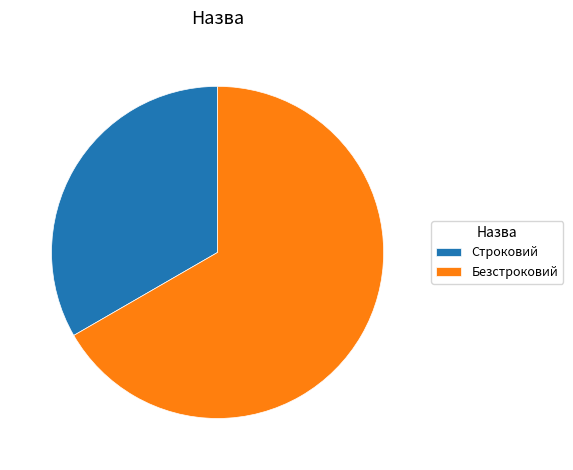

Is it true that Строковий is 42% of the pie?

False